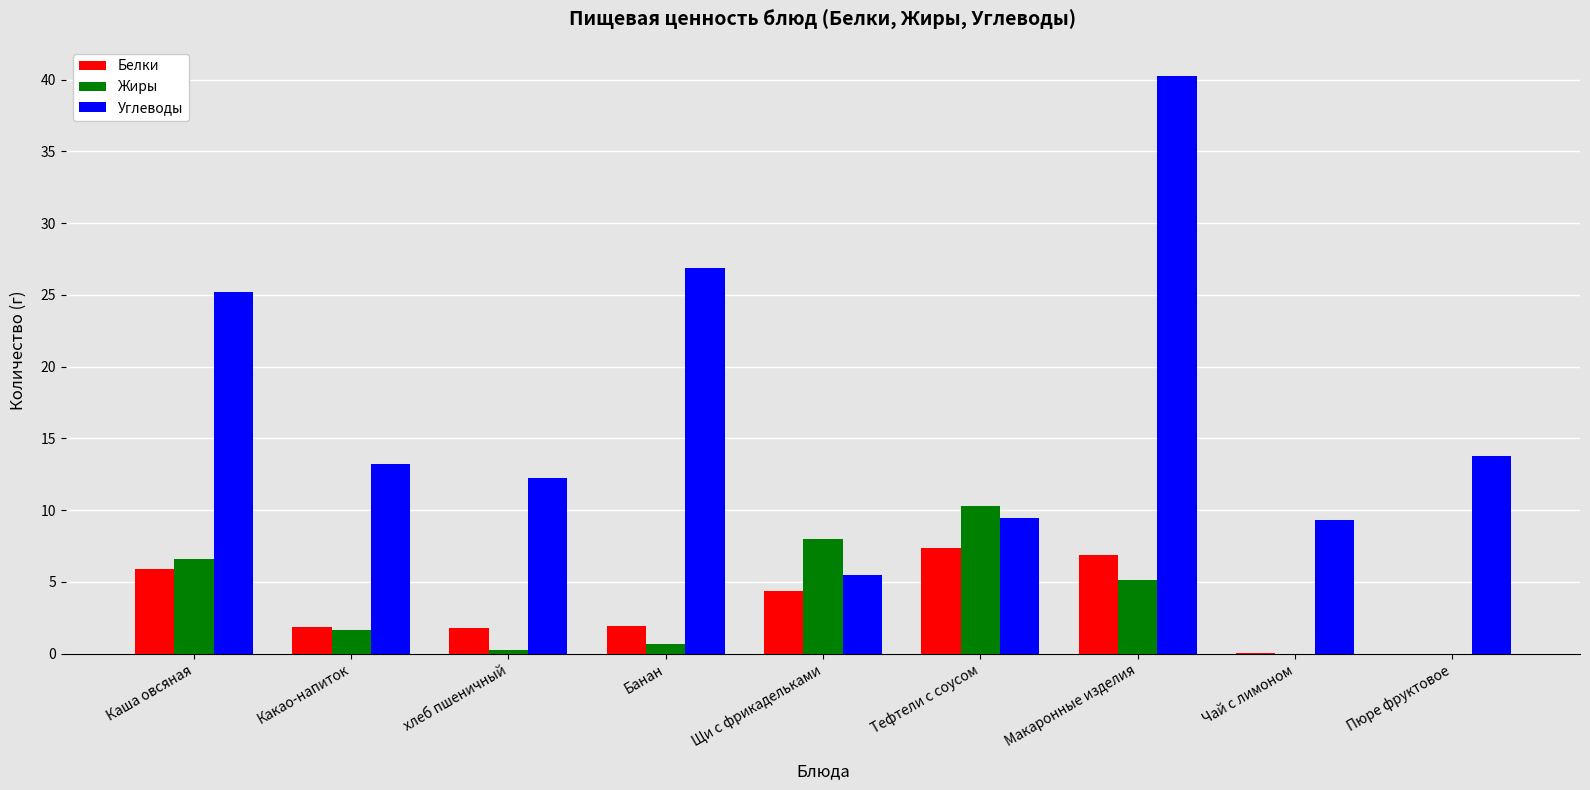

At which category is the sum across all series the highest?

Макаронные изделия